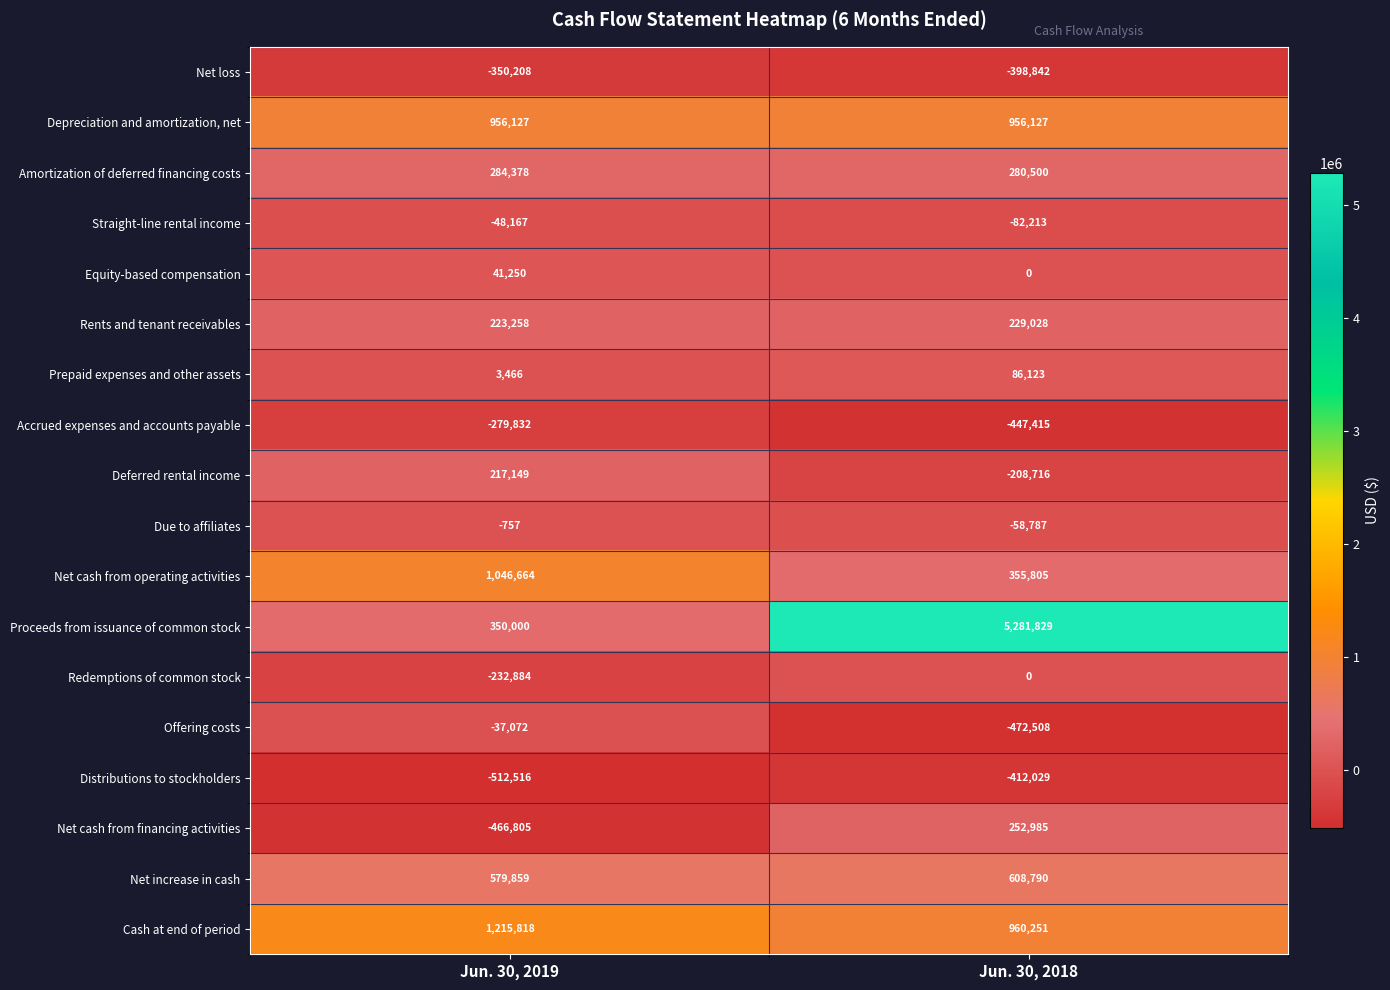

What is the average value of the Straight-line rental income series?

-65190